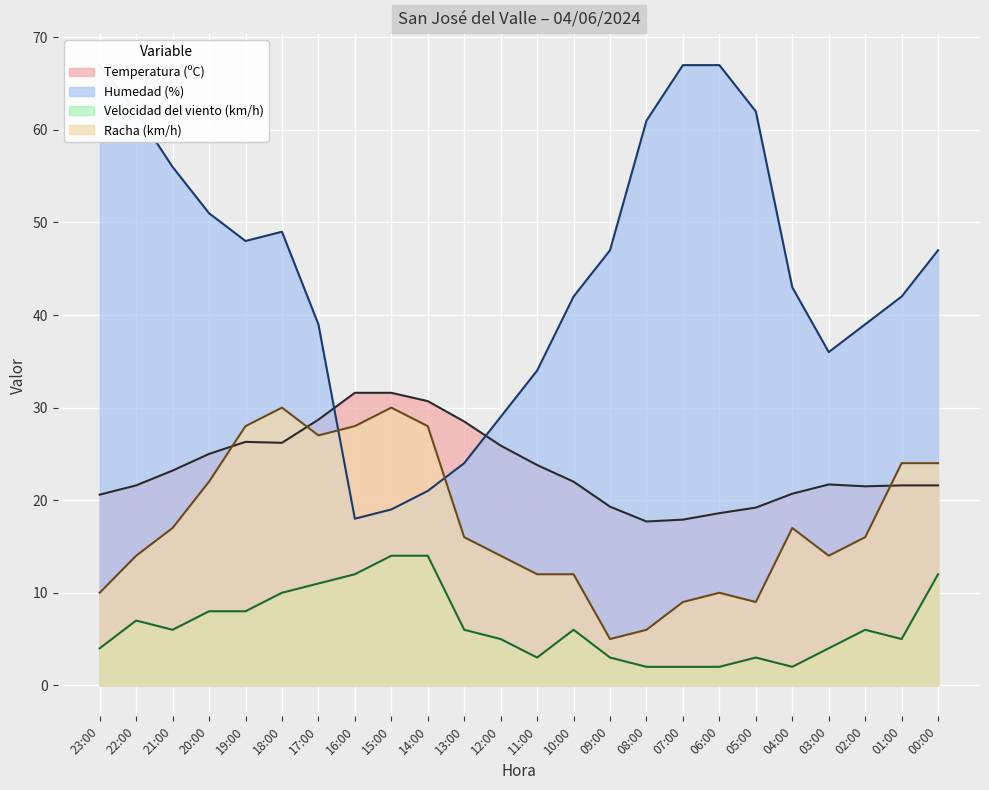

What is the minimum value shown in the chart?

2.0